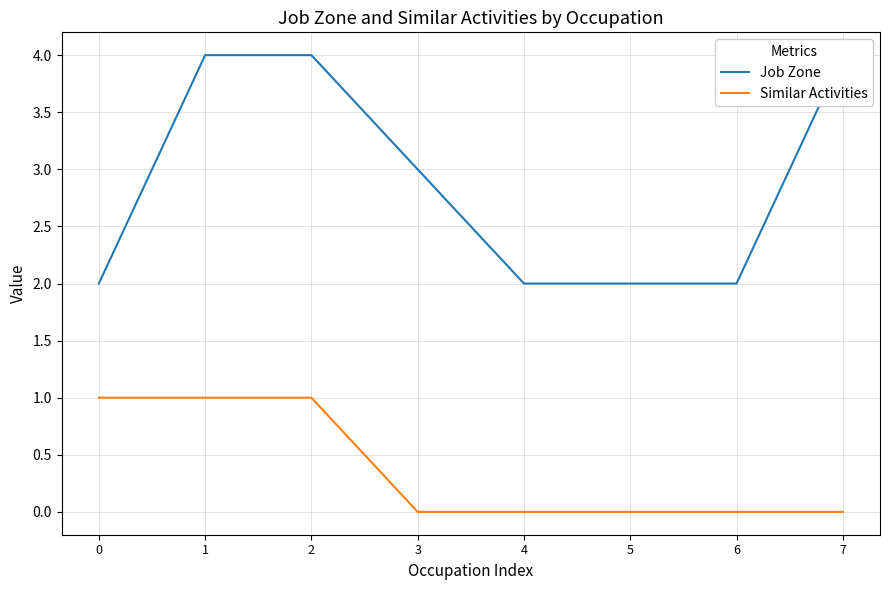

Rank the series at 6 from lowest to highest value.

Similar Activities, Job Zone